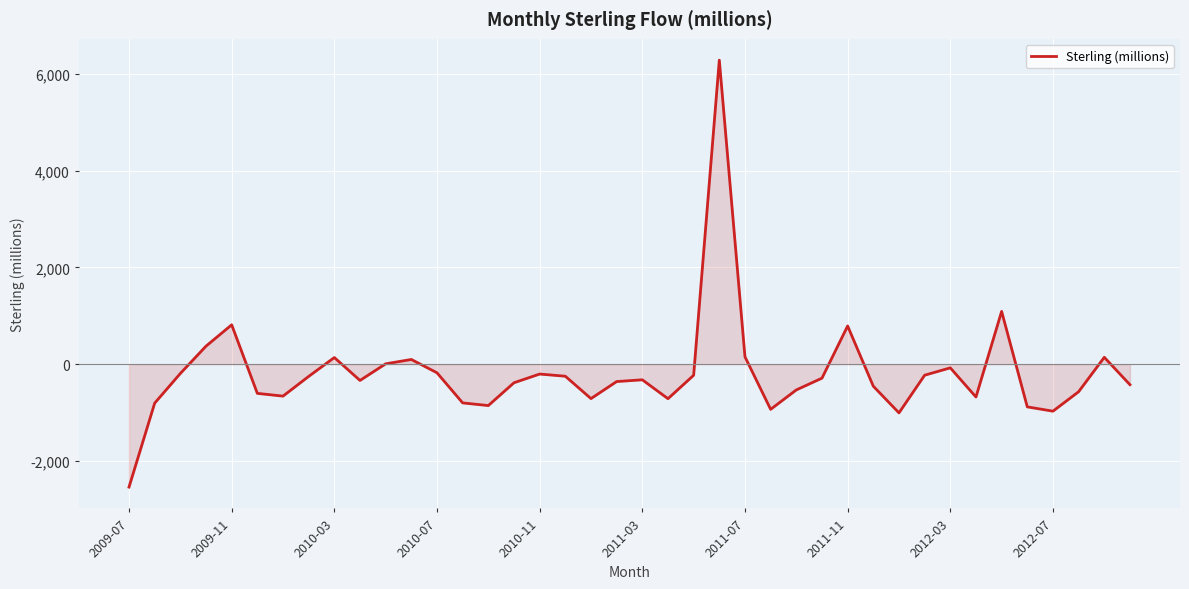

How many lines are shown in the chart?

1